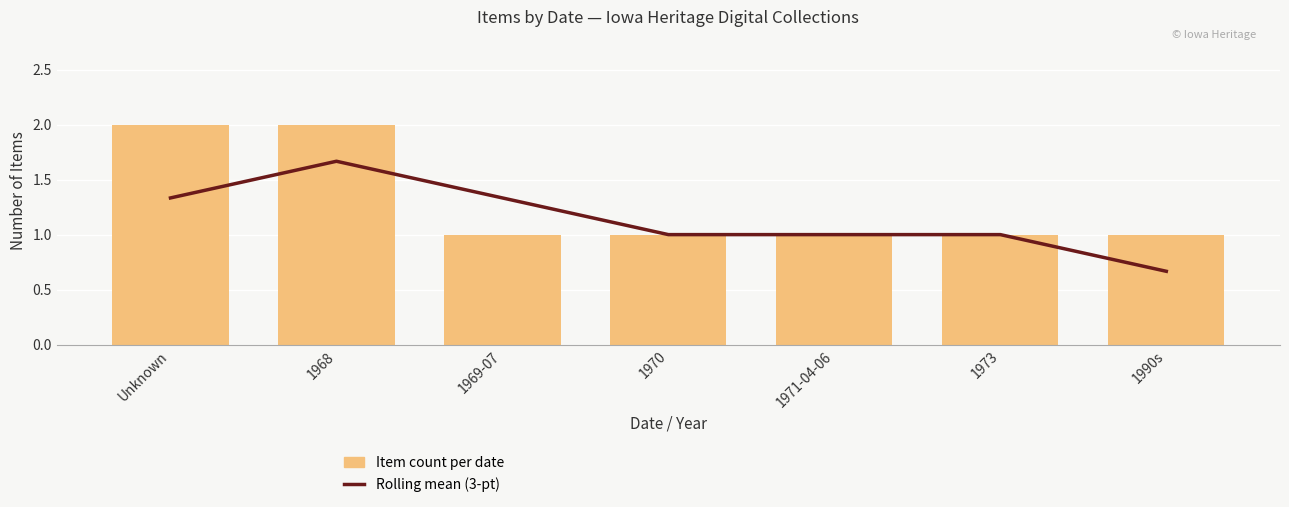

What are all the series names shown in the legend?

Rolling mean (3-pt), Item count per date